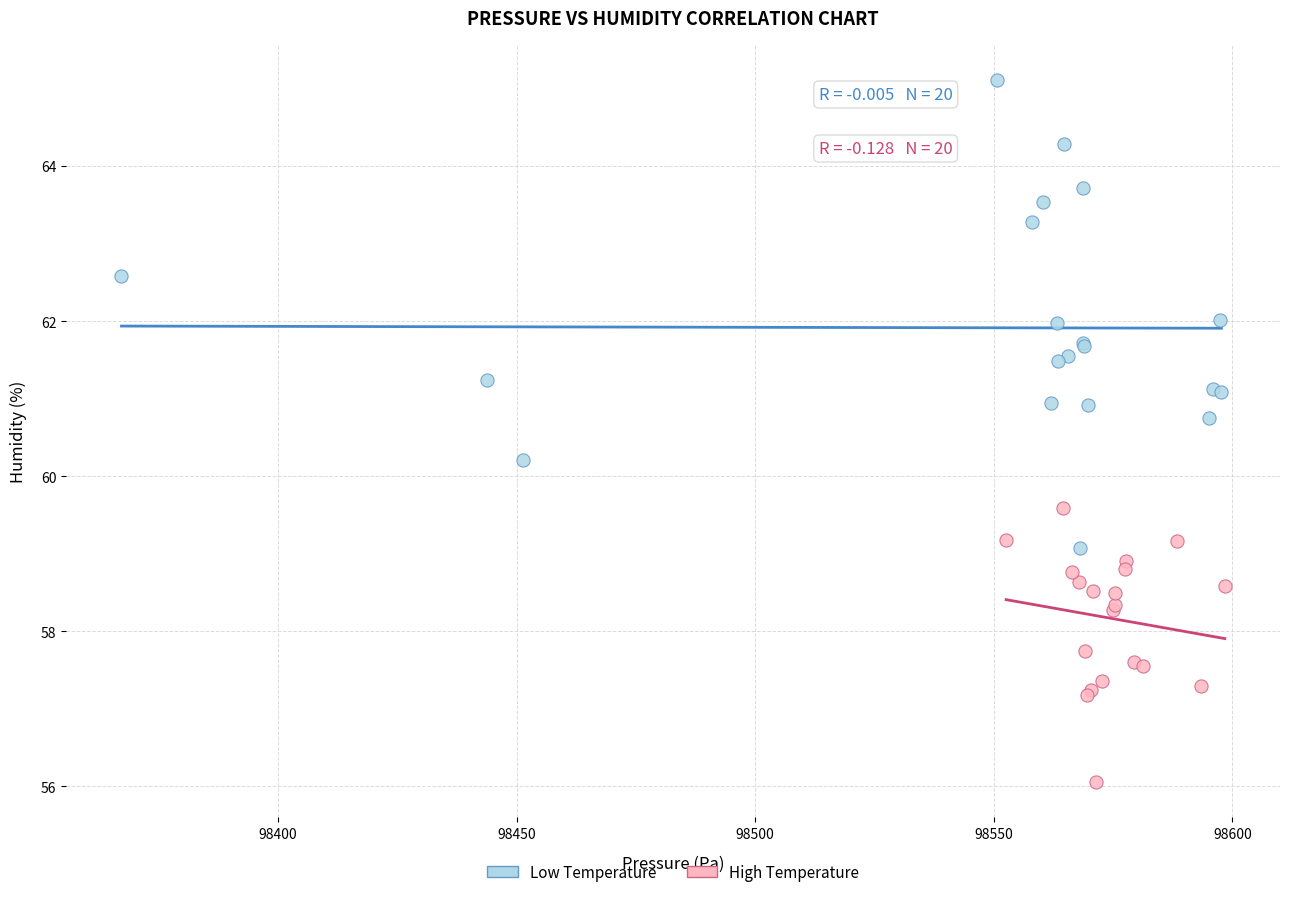

Which series contains the highest Y value?

Low Temperature